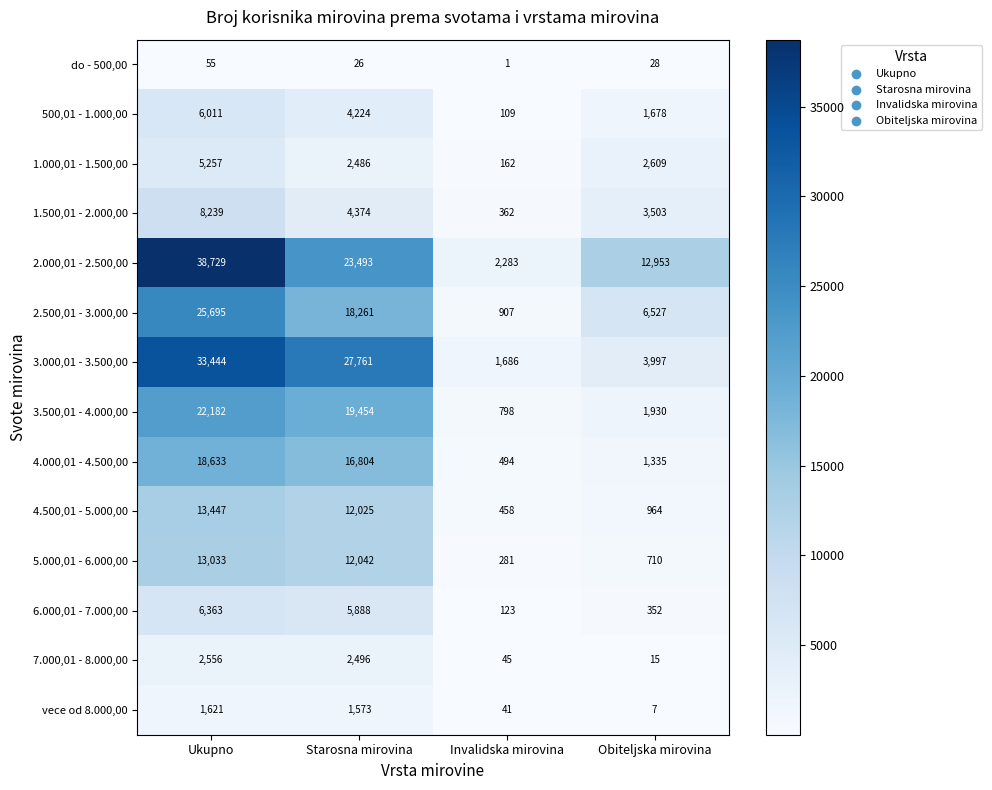

Rank the series at Invalidska mirovina from highest to lowest value.

2.000,01 - 2.500,00, 3.000,01 - 3.500,00, 2.500,01 - 3.000,00, 3.500,01 - 4.000,00, 4.000,01 - 4.500,00, 4.500,01 - 5.000,00, 1.500,01 - 2.000,00, 5.000,01 - 6.000,00, 1.000,01 - 1.500,00, 6.000,01 - 7.000,00, 500,01 - 1.000,00, 7.000,01 - 8.000,00, vece od 8.000,00, do - 500,00